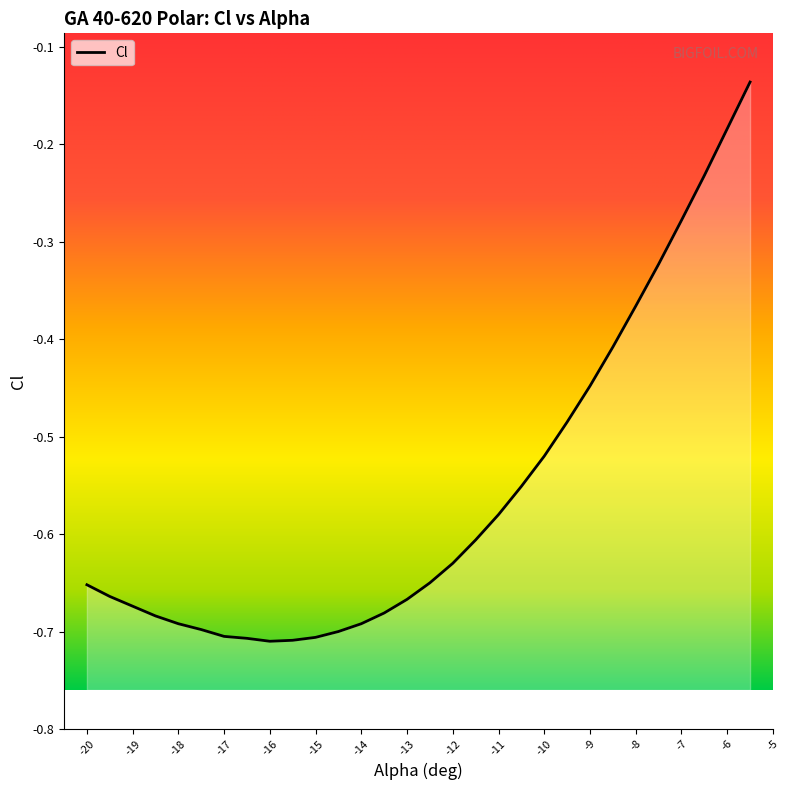

At which category does the data reach its first local valley?

-16